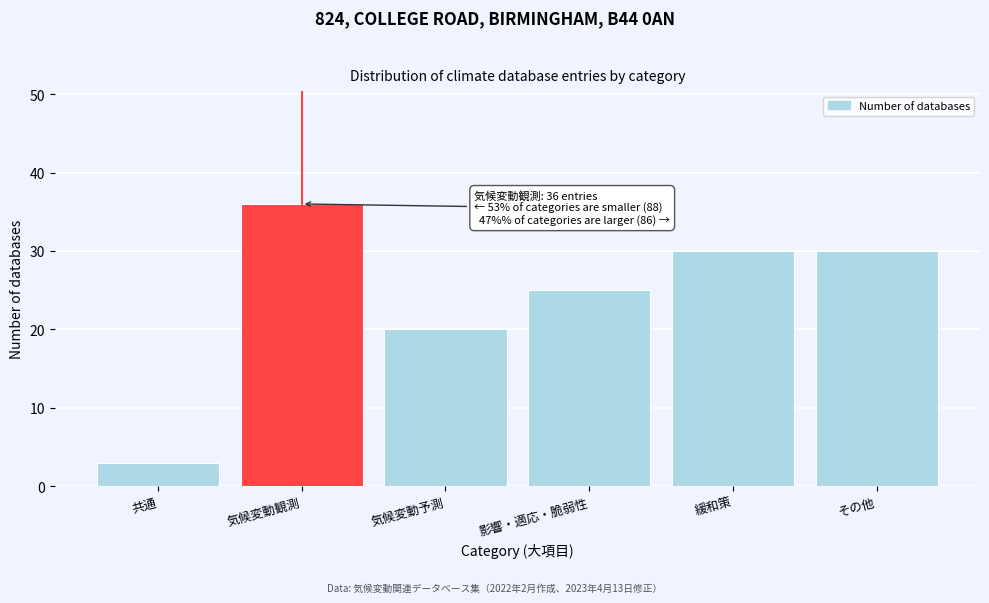

Reading right to left, extract all data points from this chart.

30	30	25	20	36	3